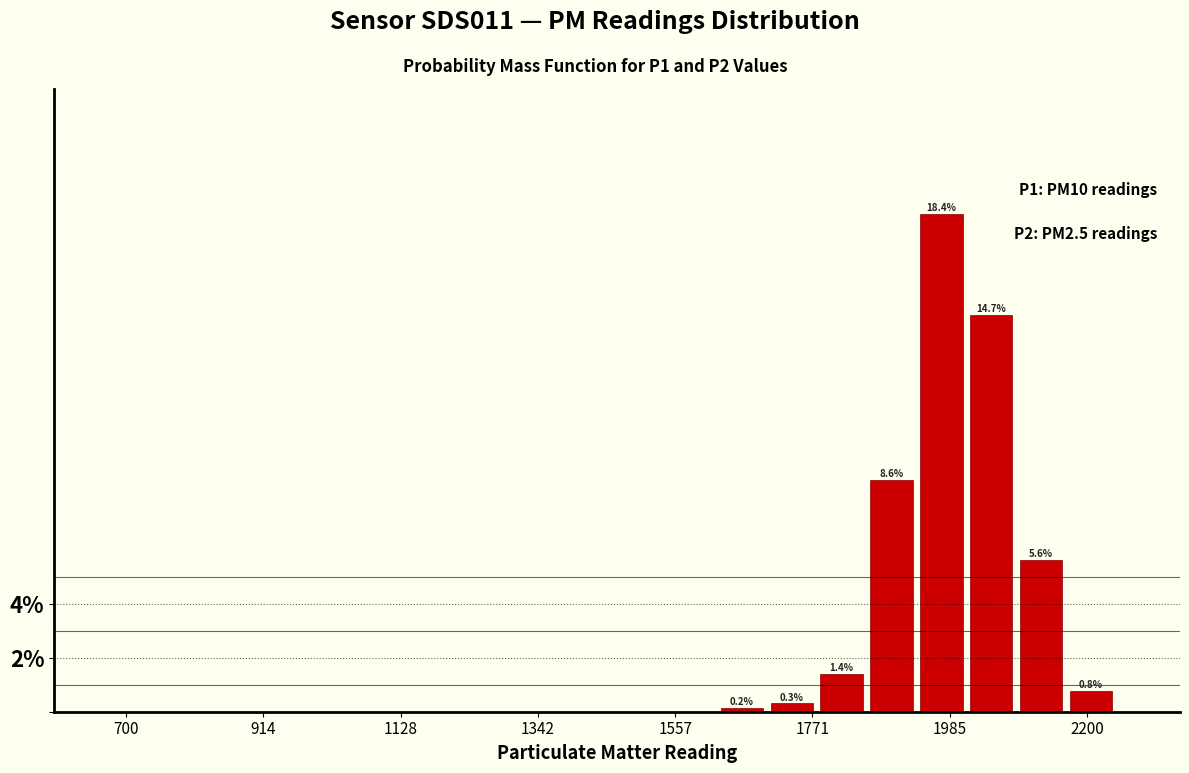

Around what value on the x-axis is the tallest bar? Give the approximate position of its centre, as read against the axis.

1950